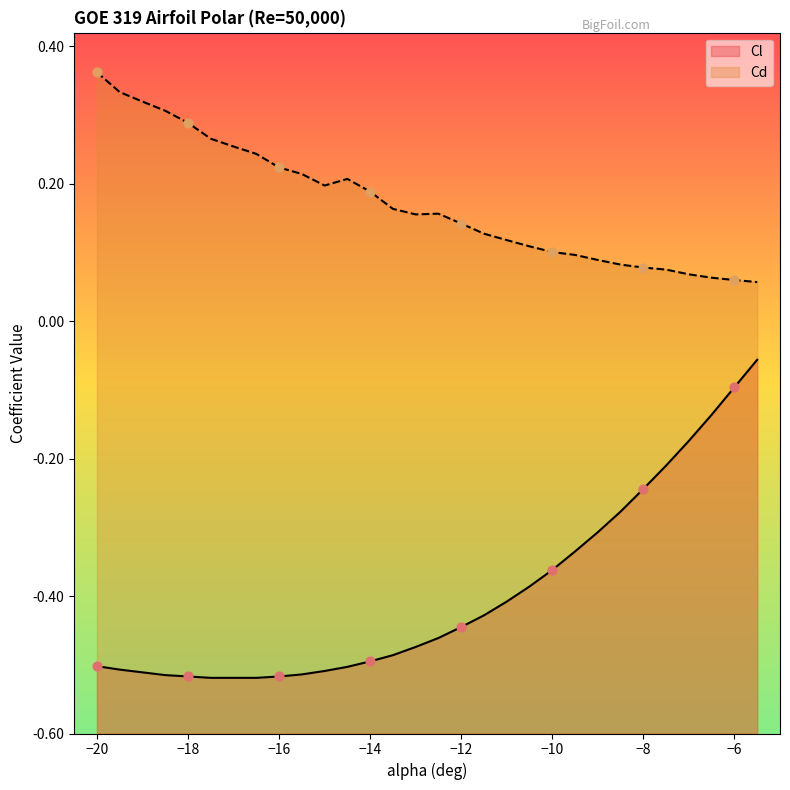

What are all the series names shown in the legend?

Cl, Cd